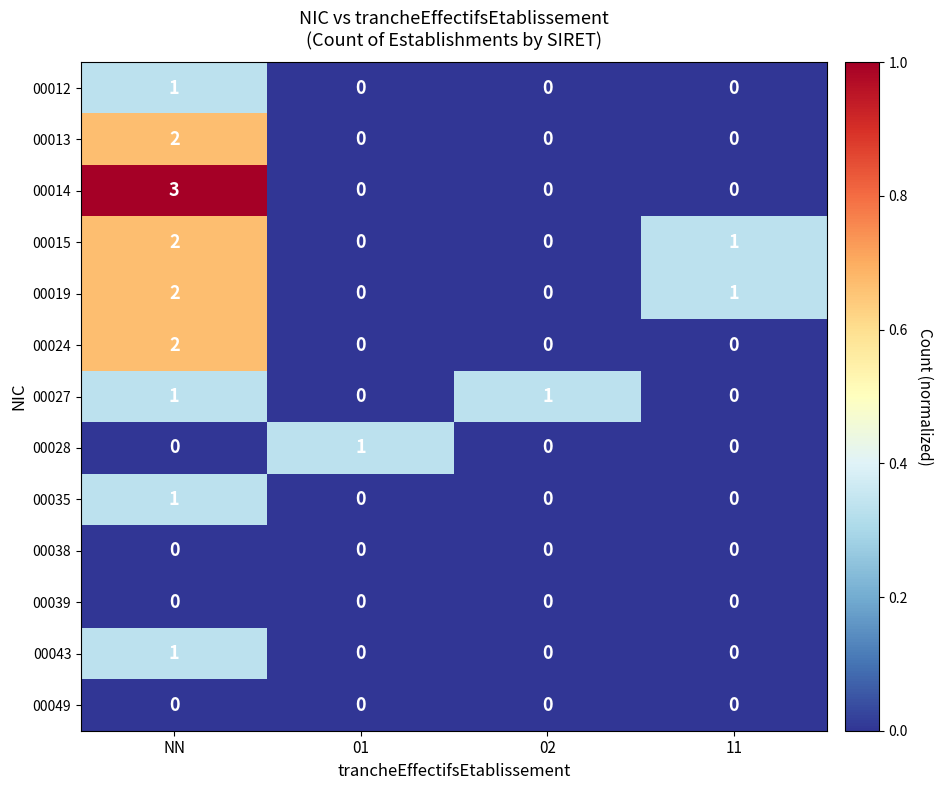

Is it true that 00014 equals 0 at 01?

True